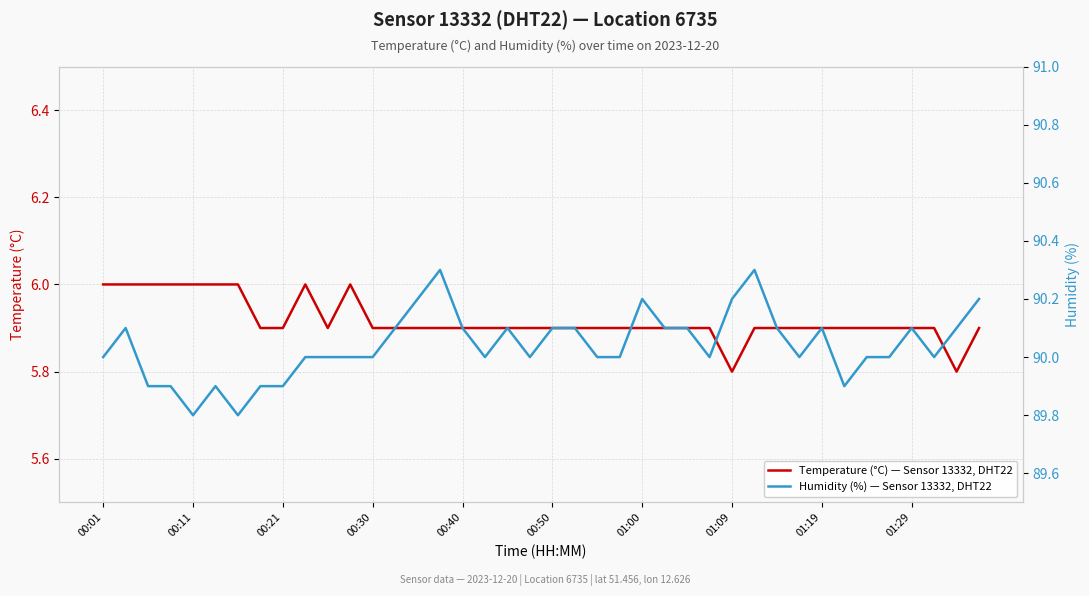

True or false: Temperature (°C) — Sensor 13332, DHT22 has a value of 3.6 at 00:01.

False